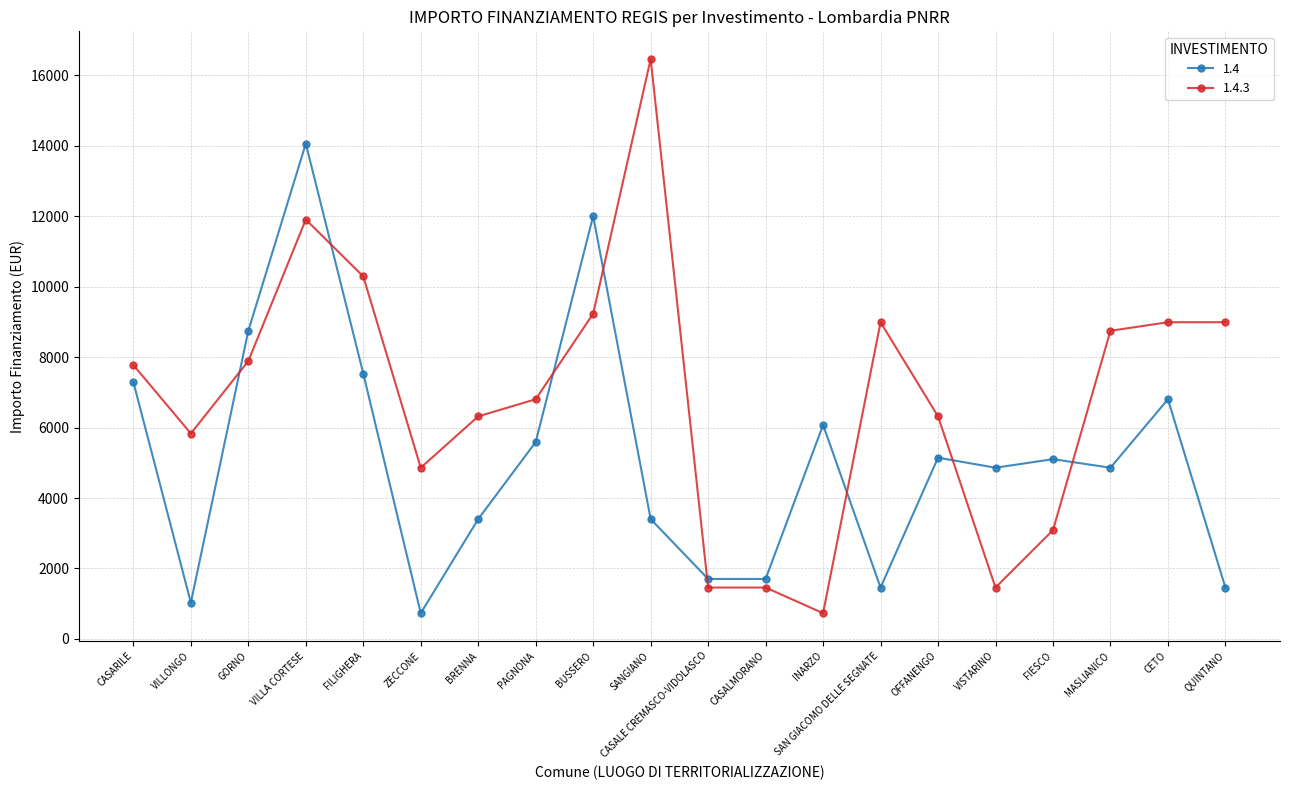

At which label is 1.4.3 closest to 8596?

MASLIANICO